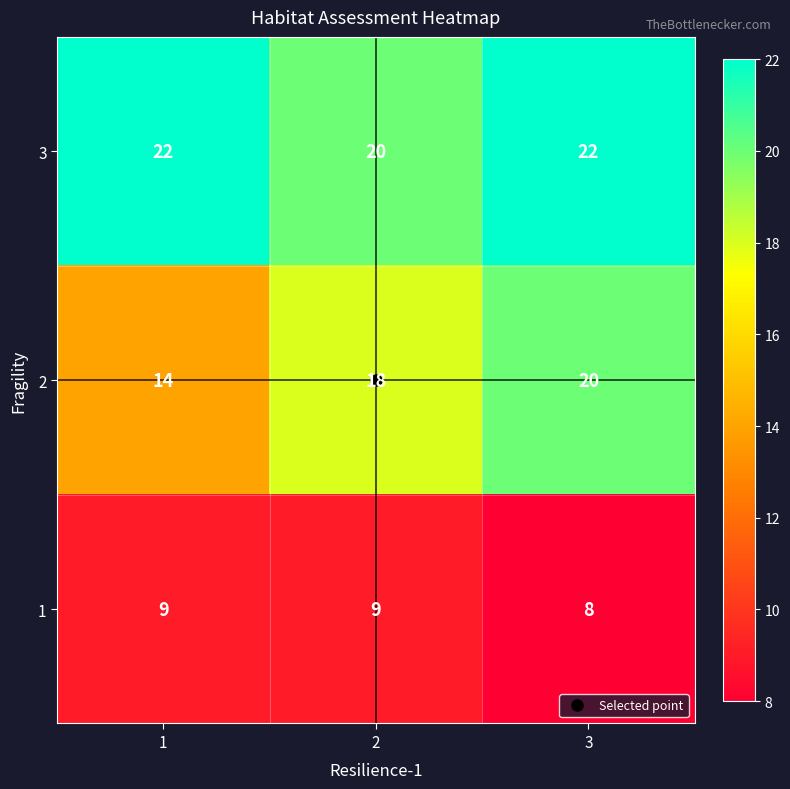

What is the difference between the highest and lowest values at 2?

11